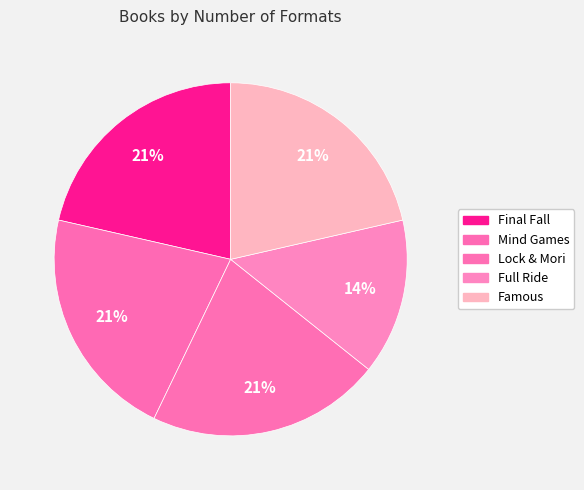

Is it true that Famous is 21% of the pie?

True